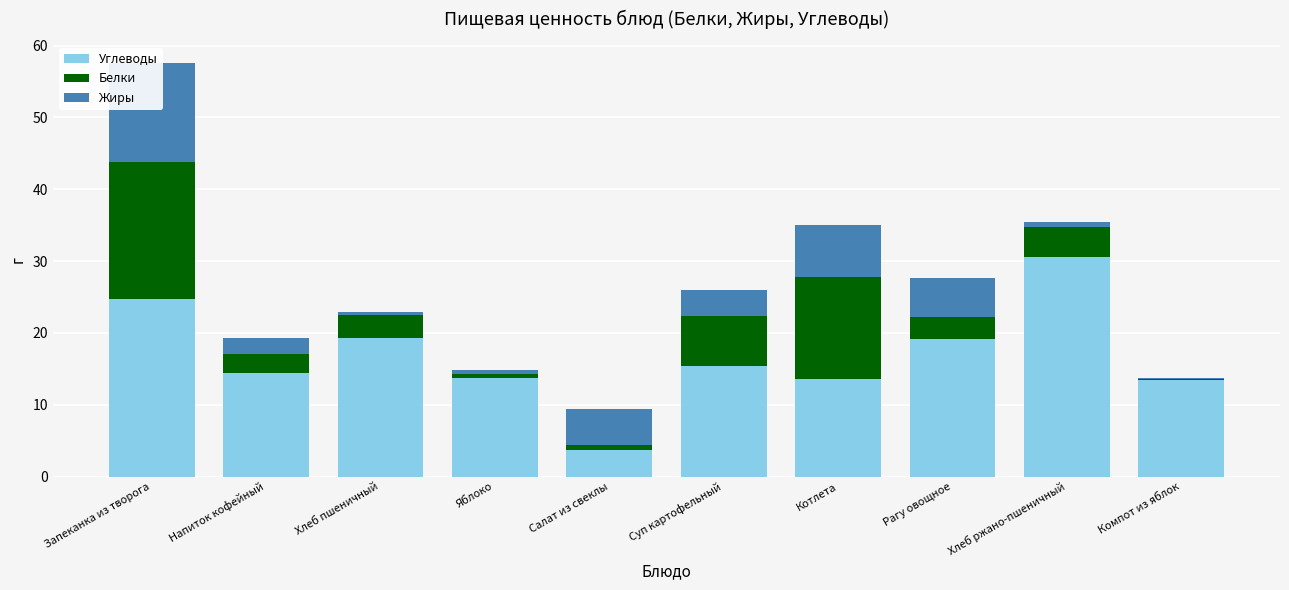

What are all the series names shown in the legend?

Углеводы, Белки, Жиры